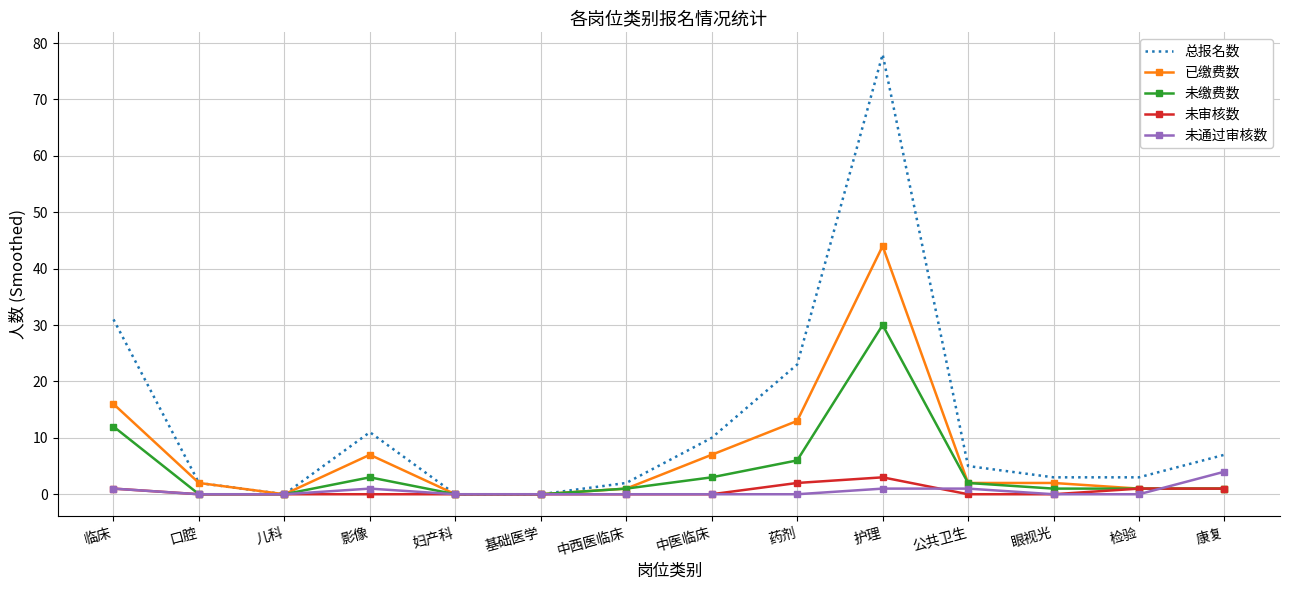

Reading left to right, what are all the values shown in this chart?

总报名数: 临床=31	口腔=2	儿科=0	影像=11	妇产科=0	基础医学=0	中西医临床=2	中医临床=10	药剂=23	护理=78	公共卫生=5	眼视光=3	检验=3	康复=7
已缴费数: 临床=16	口腔=2	儿科=0	影像=7	妇产科=0	基础医学=0	中西医临床=1	中医临床=7	药剂=13	护理=44	公共卫生=2	眼视光=2	检验=1	康复=1
未缴费数: 临床=12	口腔=0	儿科=0	影像=3	妇产科=0	基础医学=0	中西医临床=1	中医临床=3	药剂=6	护理=30	公共卫生=2	眼视光=1	检验=1	康复=1
未审核数: 临床=1	口腔=0	儿科=0	影像=0	妇产科=0	基础医学=0	中西医临床=0	中医临床=0	药剂=2	护理=3	公共卫生=0	眼视光=0	检验=1	康复=1
未通过审核数: 临床=1	口腔=0	儿科=0	影像=1	妇产科=0	基础医学=0	中西医临床=0	中医临床=0	药剂=0	护理=1	公共卫生=1	眼视光=0	检验=0	康复=4